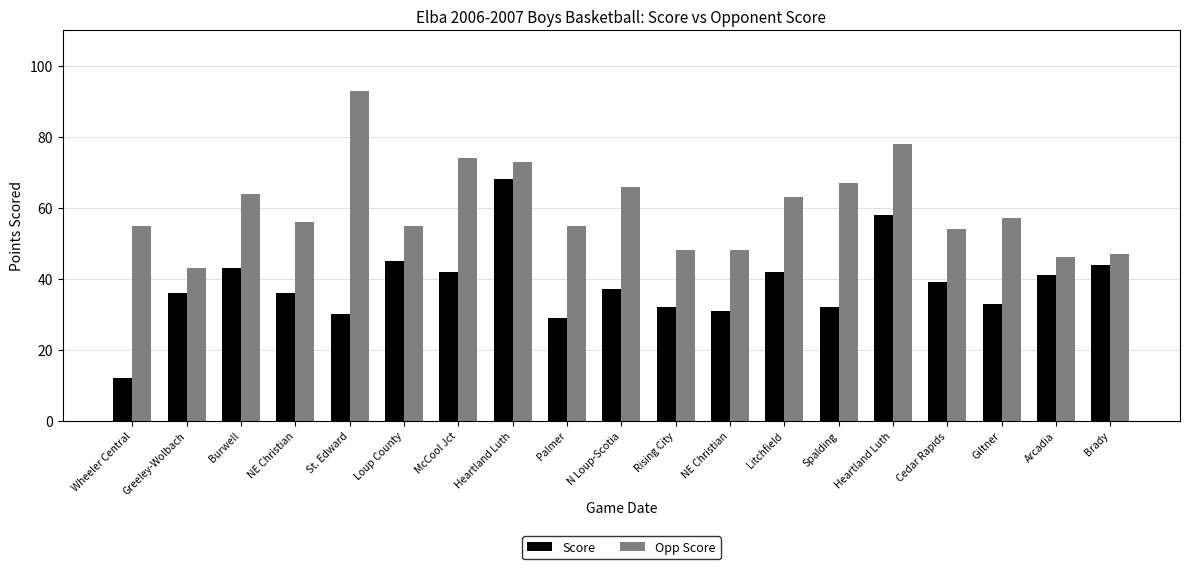

What is the difference between the maximum and second lowest values in the Score series?

39